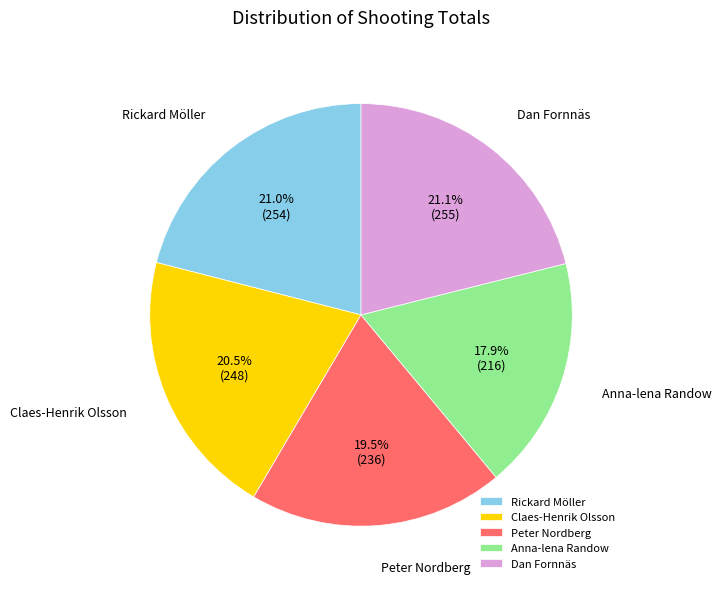

Which category has the smallest portion of the pie?

Anna-lena Randow